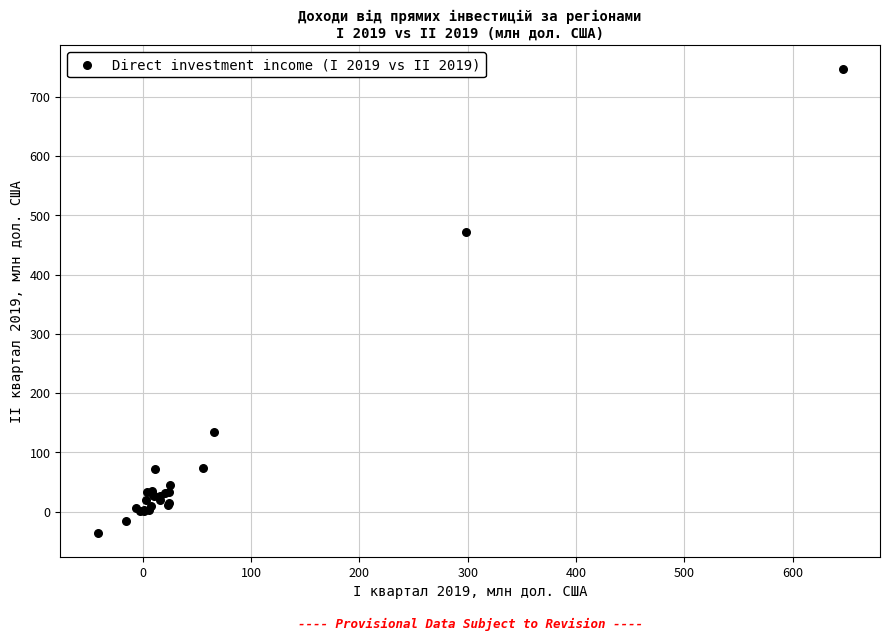

What Y value in the scatter plot is closest to 355?

472.6